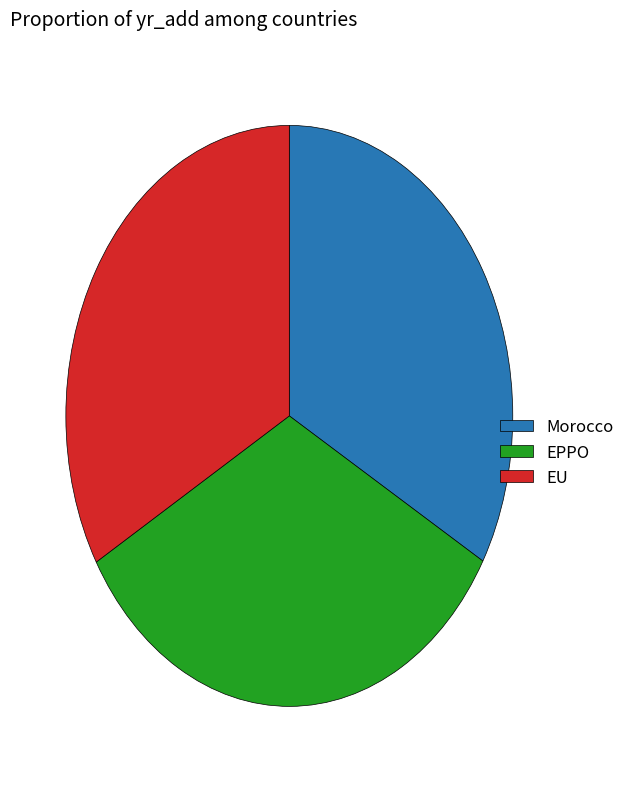

Does Morocco account for over 50% of the chart?

No